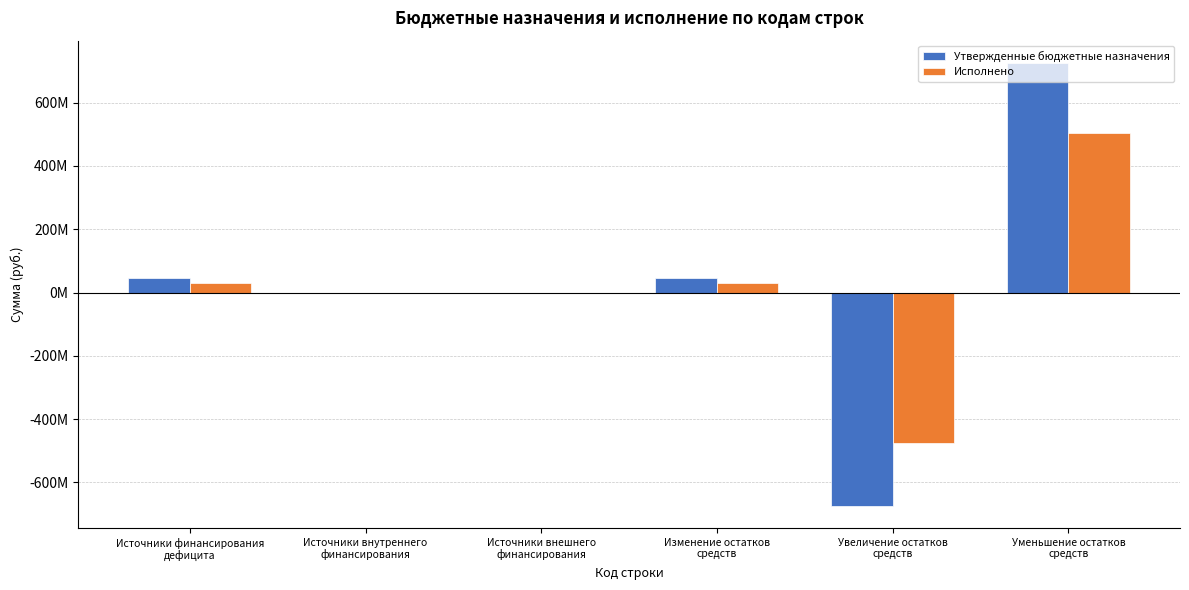

Does the chart contain stacked bars?

No